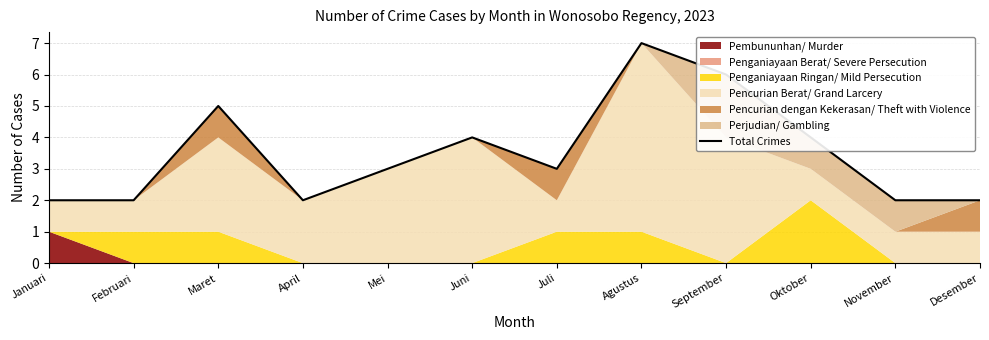

Does the chart display data point markers on the line(s)?

No